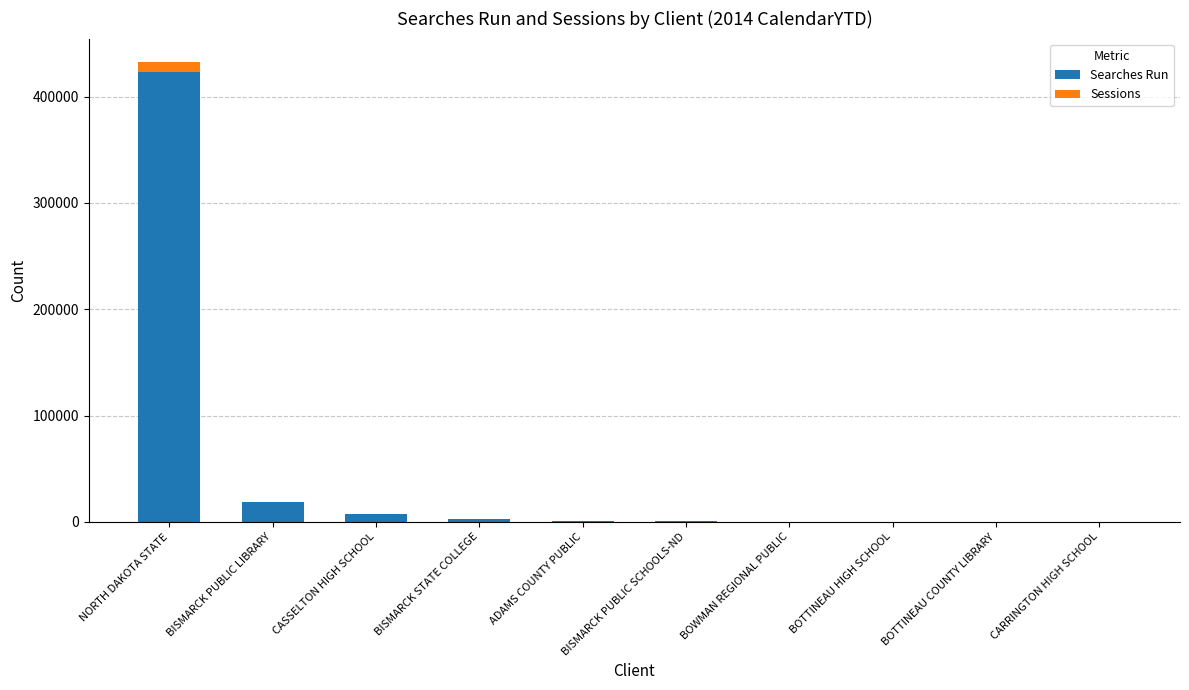

How many series are shown in this chart?

2